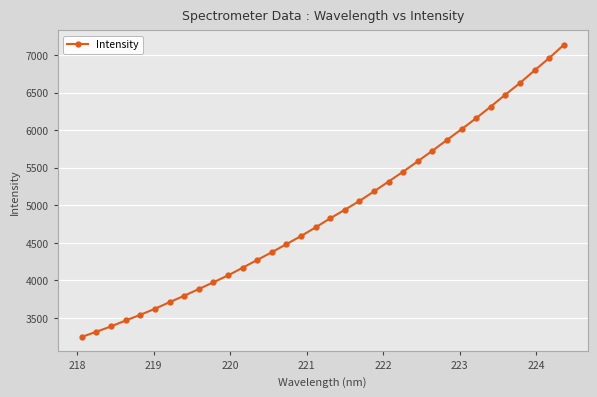

What is the value of the 33rd point from the left?

6960.1